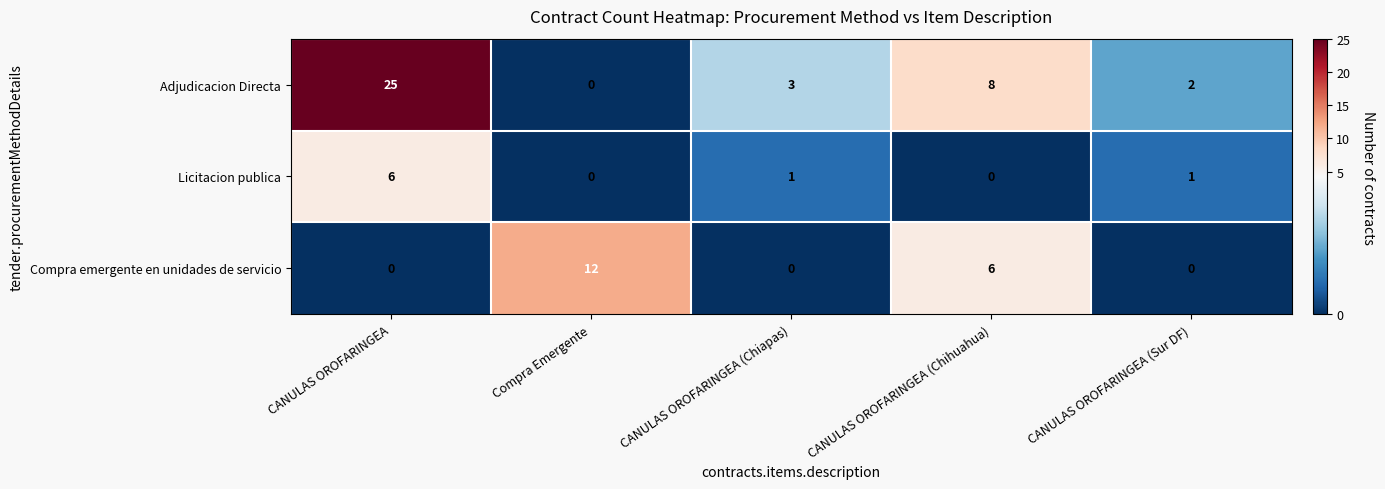

How many categories are shown in the chart?

5